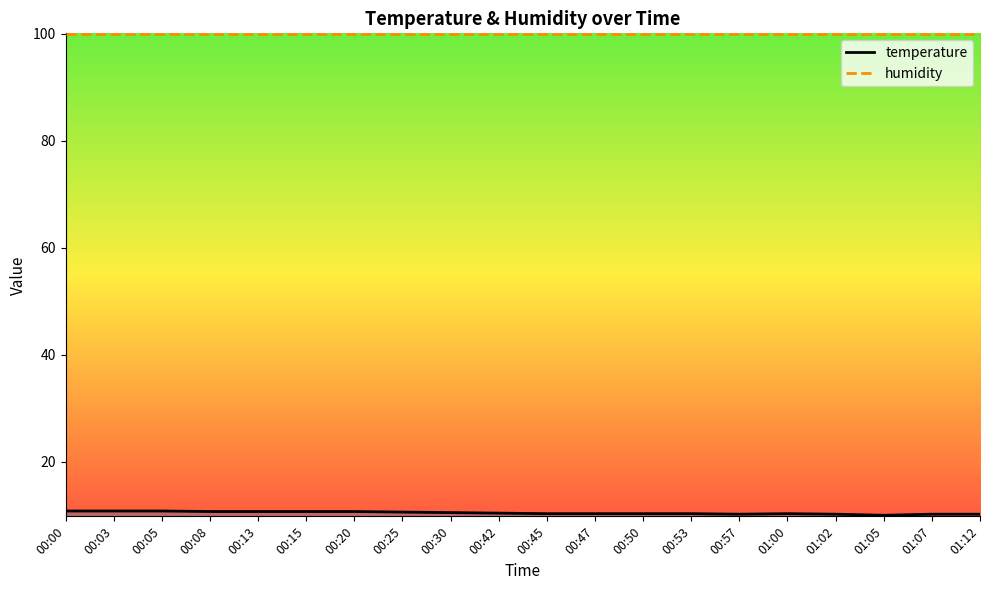

Reading right to left, what are all the values shown in this chart?

temperature: 01:12=10.2	01:07=10.2	01:05=10.0	01:02=10.2	01:00=10.3	00:57=10.2	00:53=10.3	00:50=10.3	00:47=10.3	00:45=10.3	00:42=10.4	00:30=10.5	00:25=10.6	00:20=10.7	00:15=10.7	00:13=10.7	00:08=10.7	00:05=10.8	00:03=10.8	00:00=10.8
humidity: 01:12=99.9	01:07=99.9	01:05=99.9	01:02=99.9	01:00=99.9	00:57=99.9	00:53=99.9	00:50=99.9	00:47=99.9	00:45=99.9	00:42=99.9	00:30=99.9	00:25=99.9	00:20=99.9	00:15=99.9	00:13=99.9	00:08=99.9	00:05=99.9	00:03=99.9	00:00=99.9